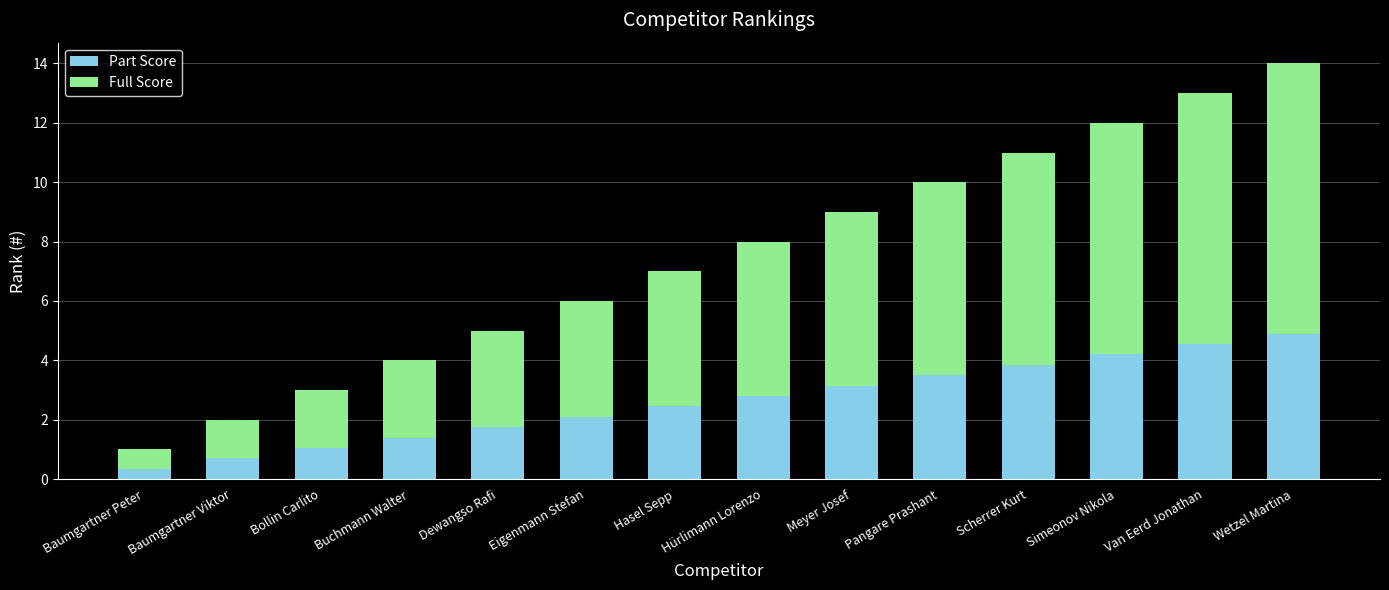

Which category has the lowest value in the Part Score series?

Baumgartner Peter